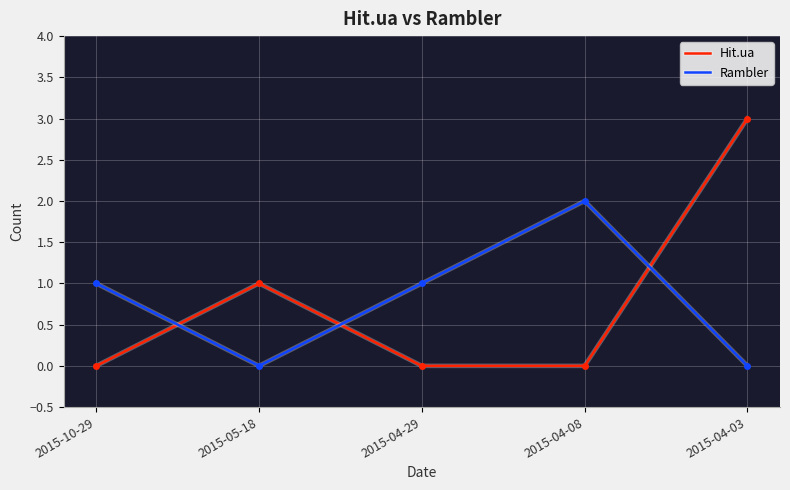

Which series has the widest spread of values?

Hit.ua